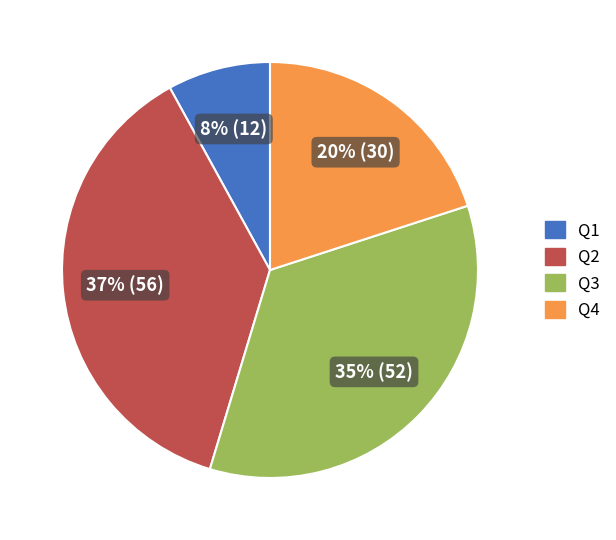

What is the ratio of the value at Q4 to the value at Q3?

0.6